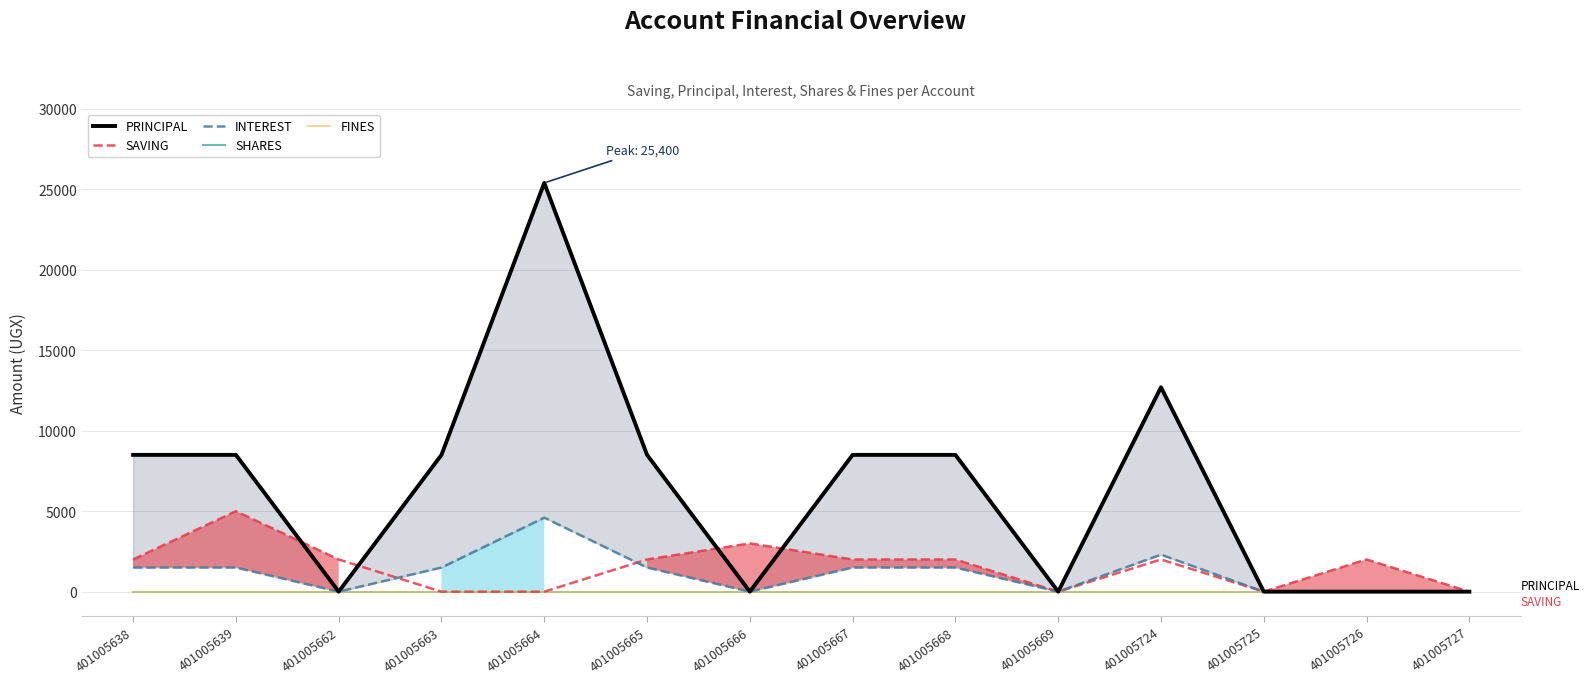

How many lines are shown in the chart?

5